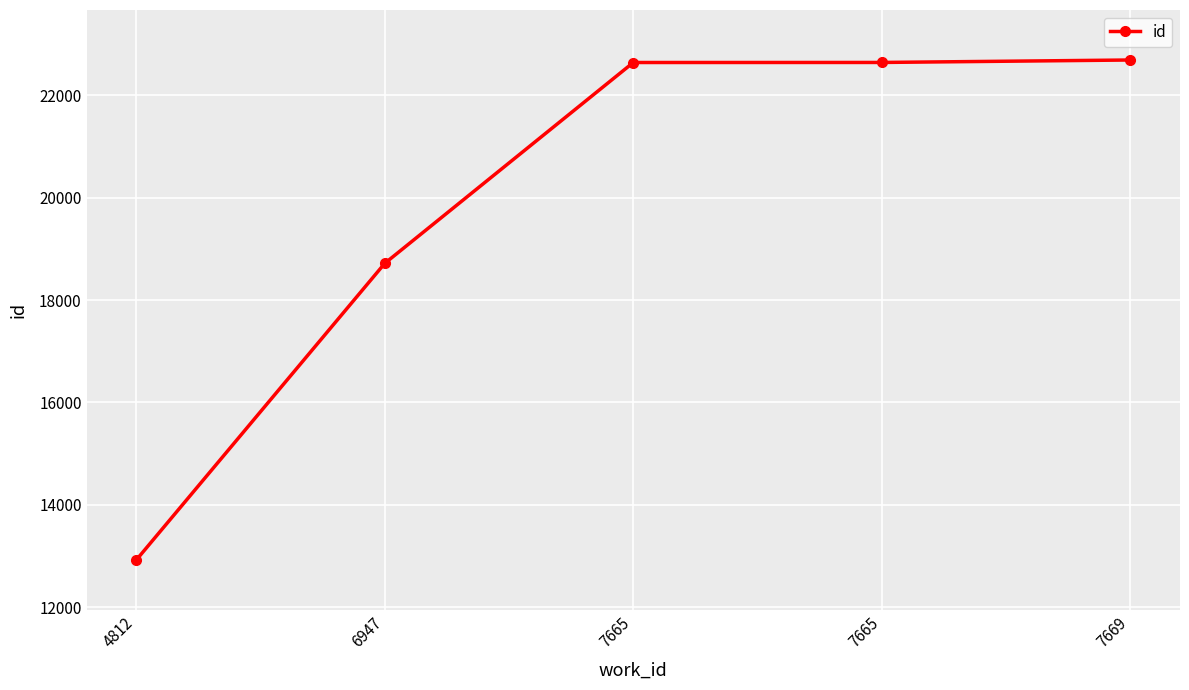

What is the greatest value displayed?

22689